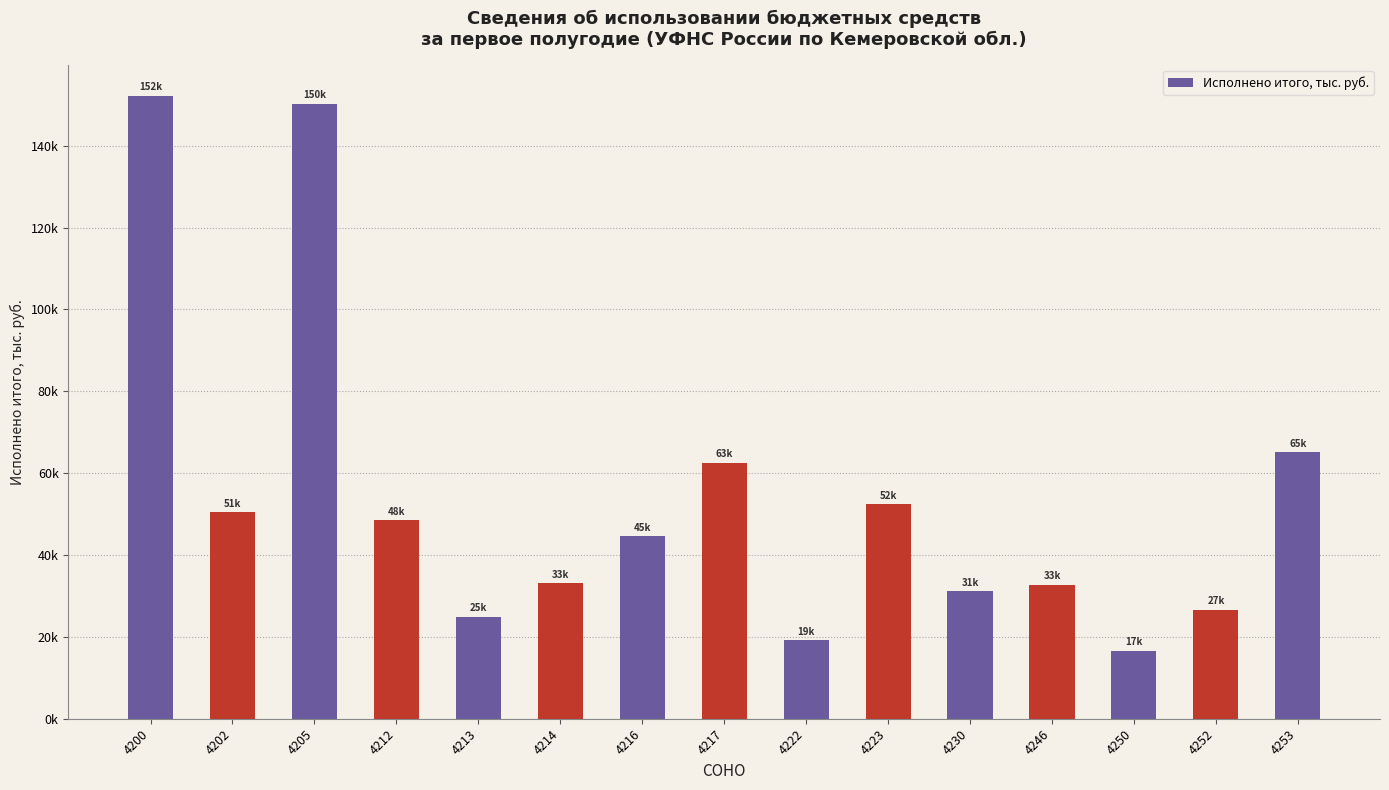

Does the chart contain any negative values?

No